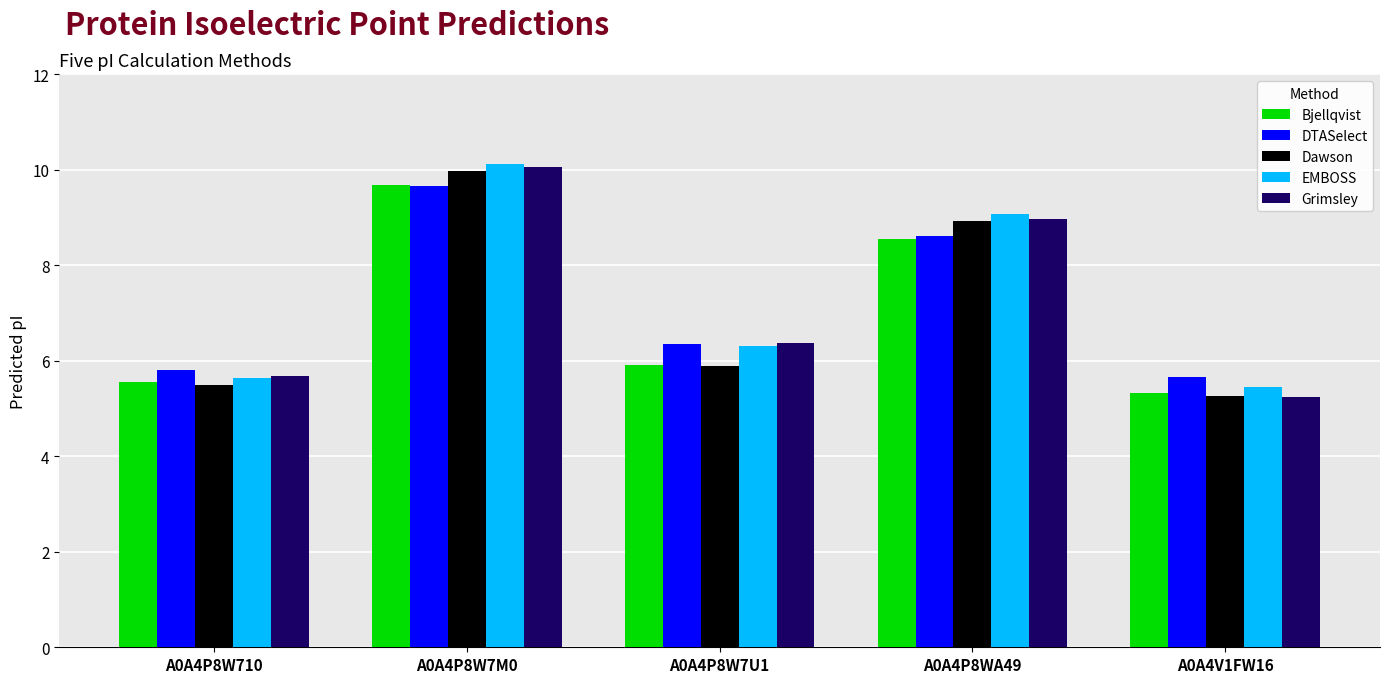

Does the chart contain any negative values?

No